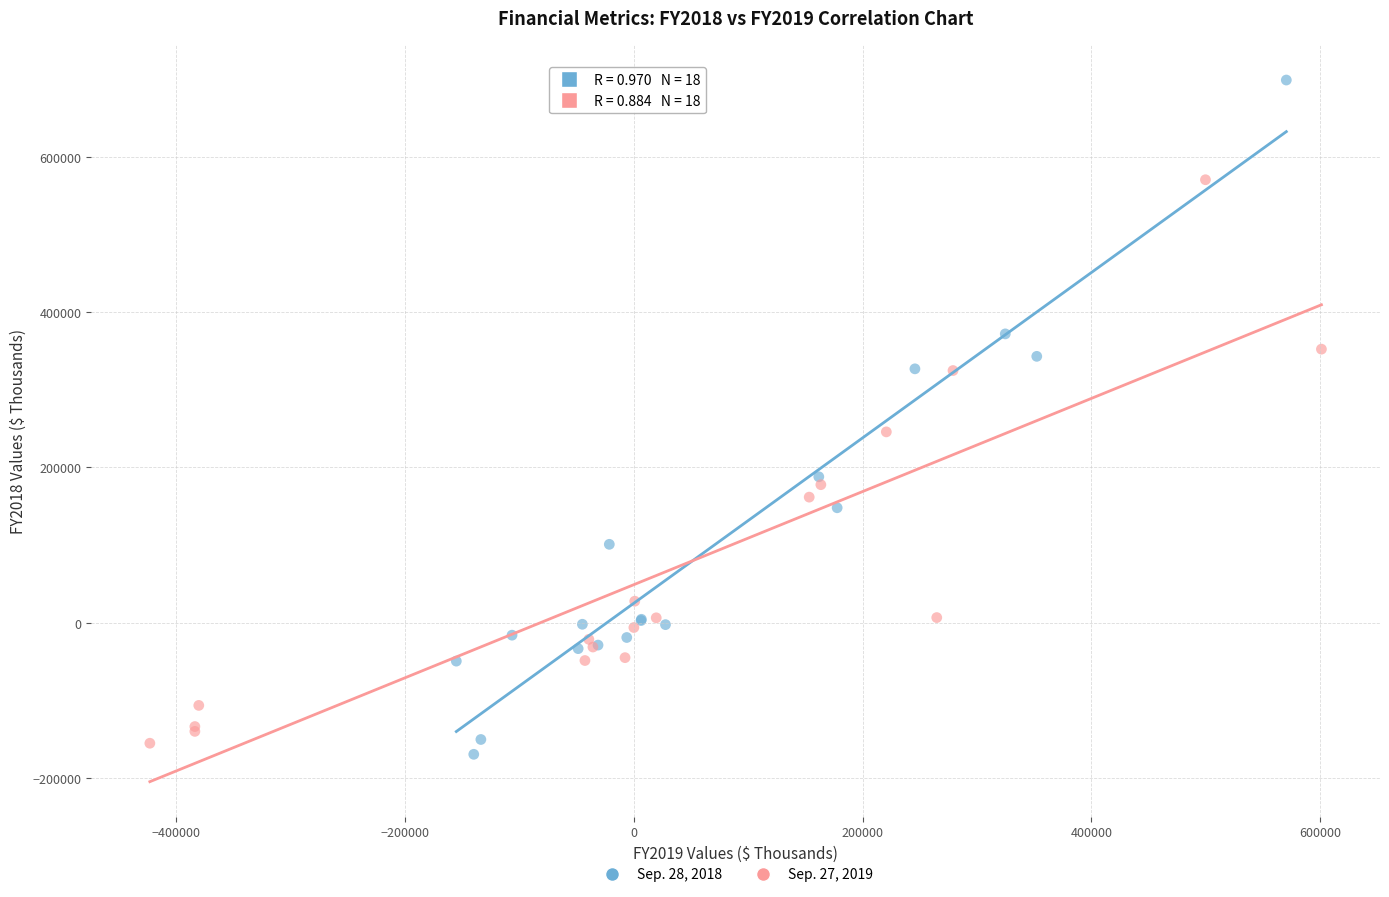

Which series contains the highest Y value?

Sep. 28, 2018